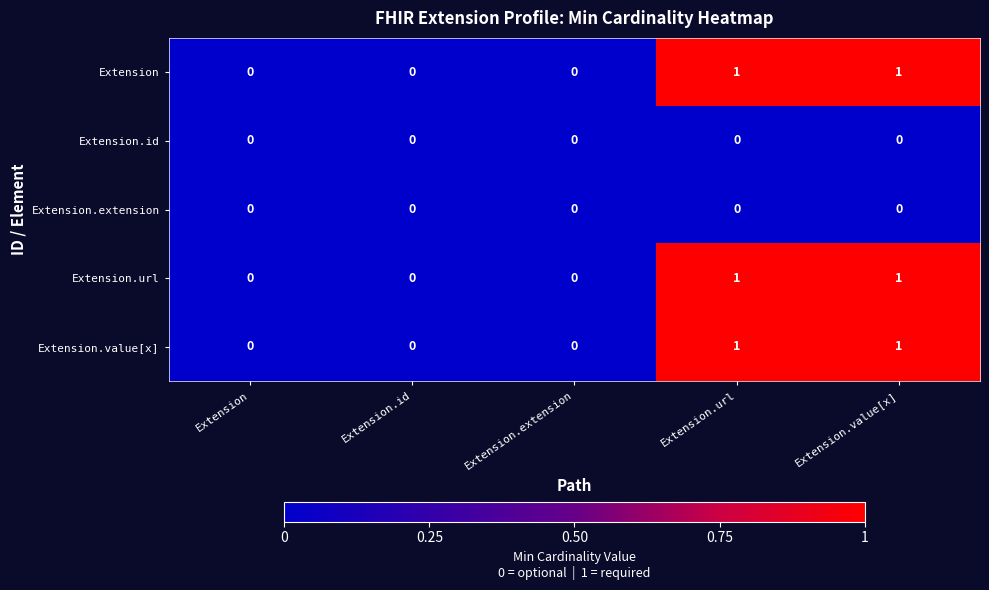

Reading left to right, list all the values displayed in this chart.

Extension: 0	0	0	1	1
Extension.id: 0	0	0	0	0
Extension.extension: 0	0	0	0	0
Extension.url: 0	0	0	1	1
Extension.value[x]: 0	0	0	1	1